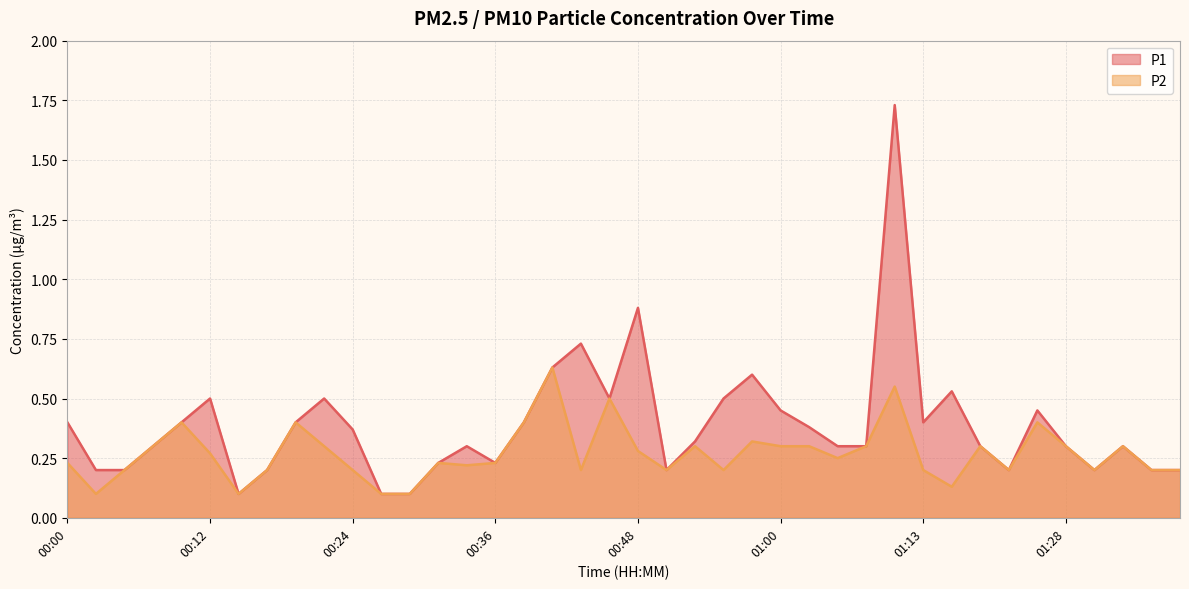

True or false: P1 and P2 intersect in this chart.

False